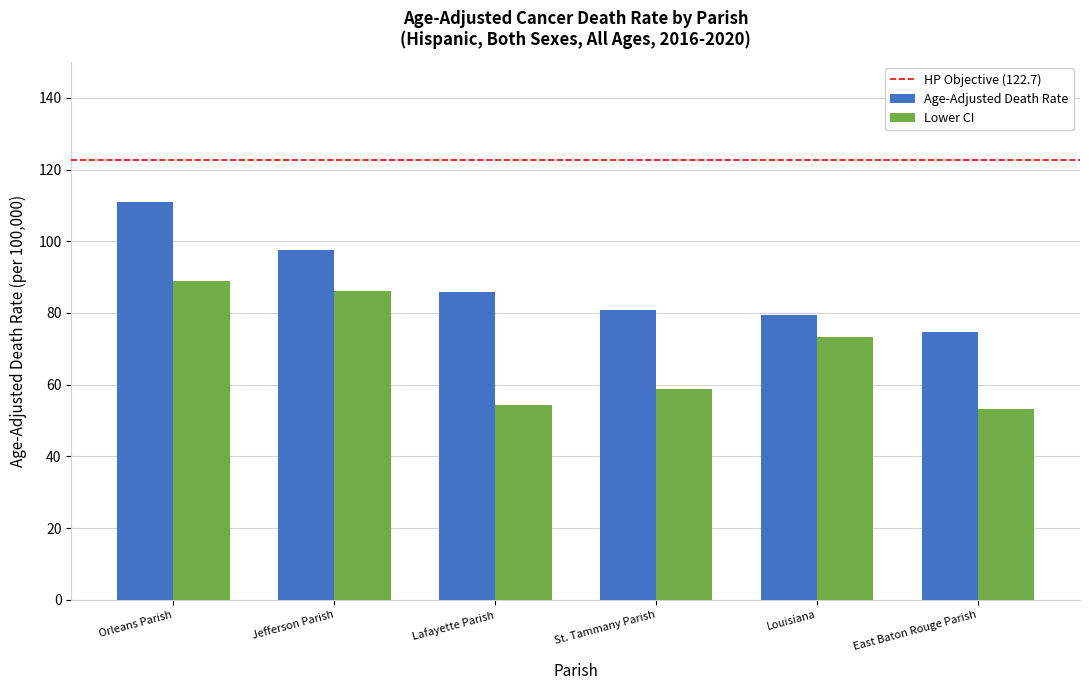

At Lafayette Parish, list the series in order from smallest to largest.

Lower CI, Age-Adjusted Death Rate